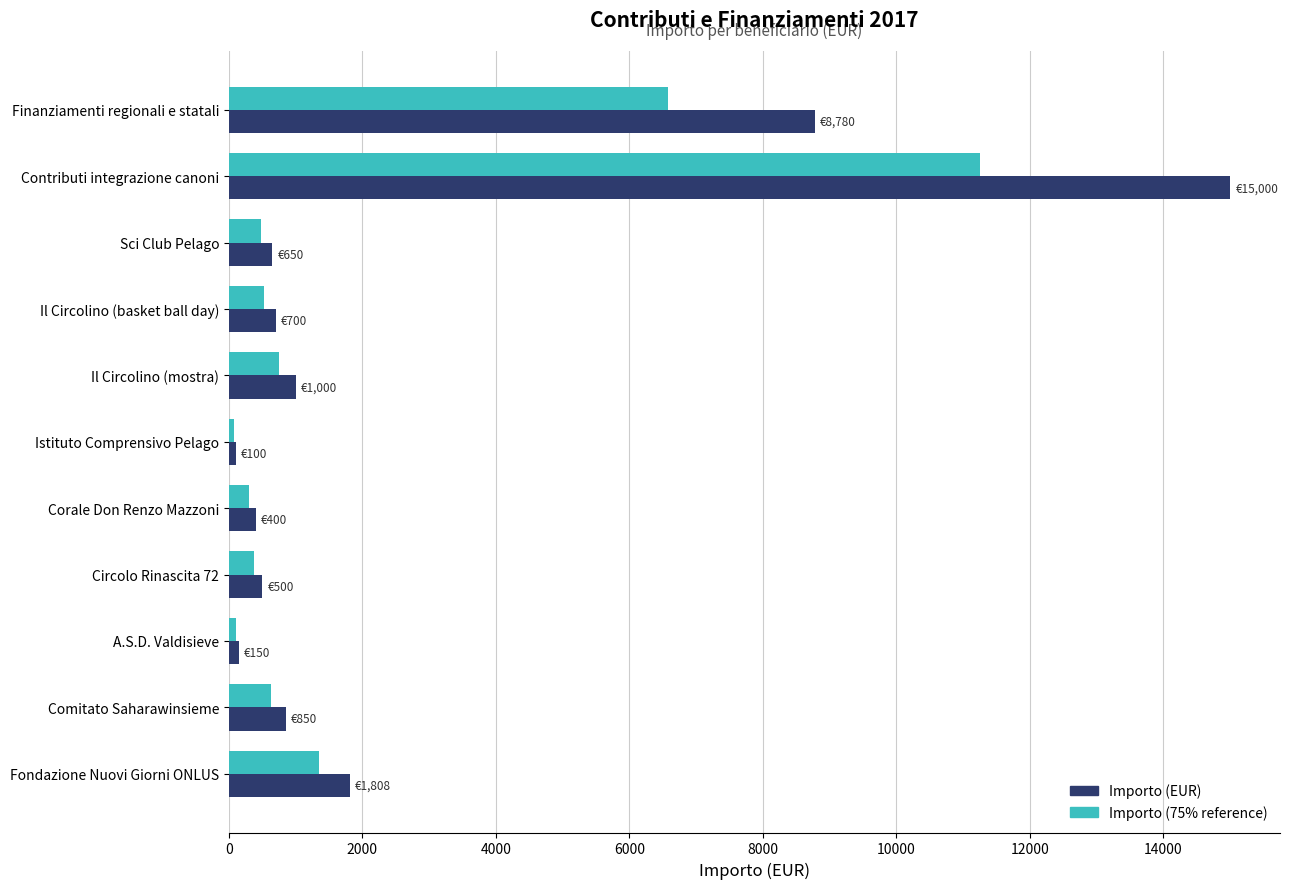

What is the spread (max minus min) of values at Circolo Rinascita 72?

125.0